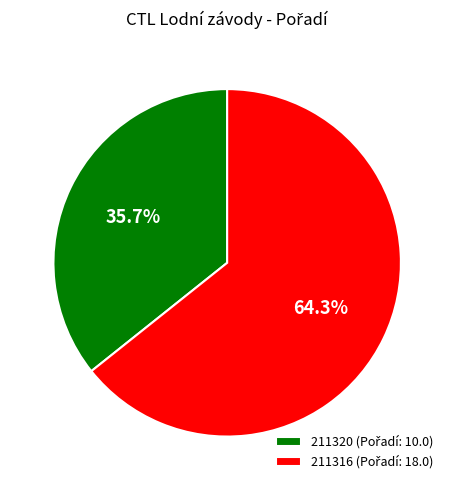

Which slice is the smallest?

211320